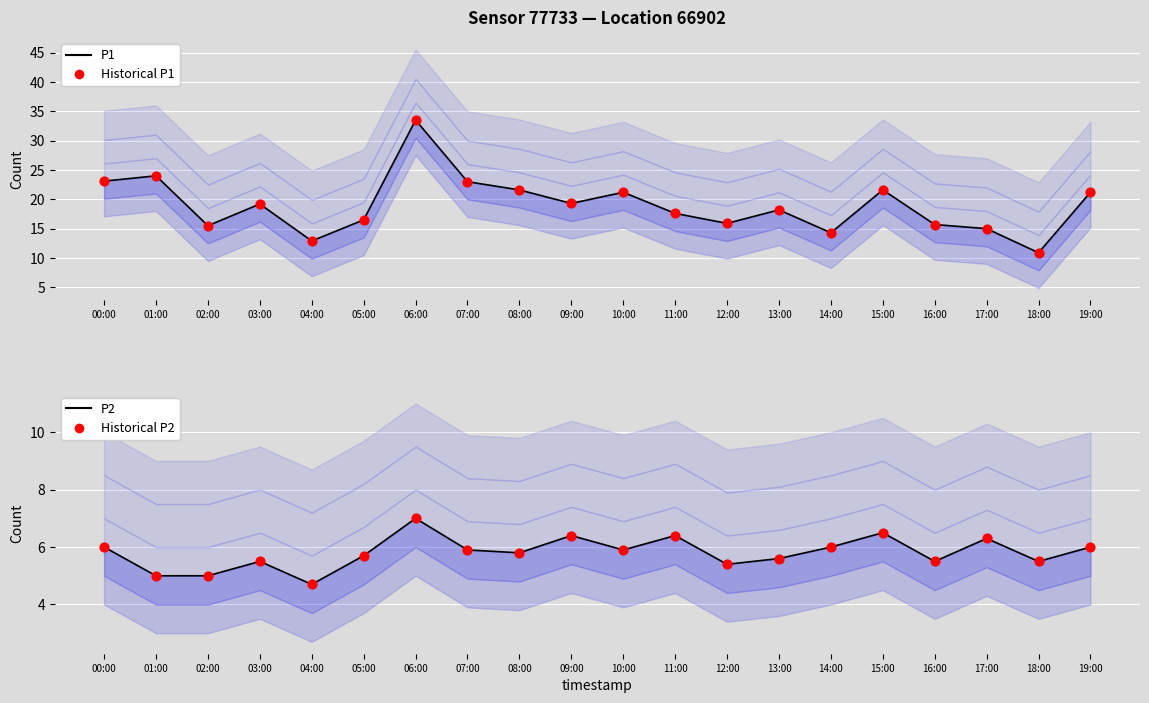

What are all the series names shown in the legend?

P1, Historical P1, P2, Historical P2